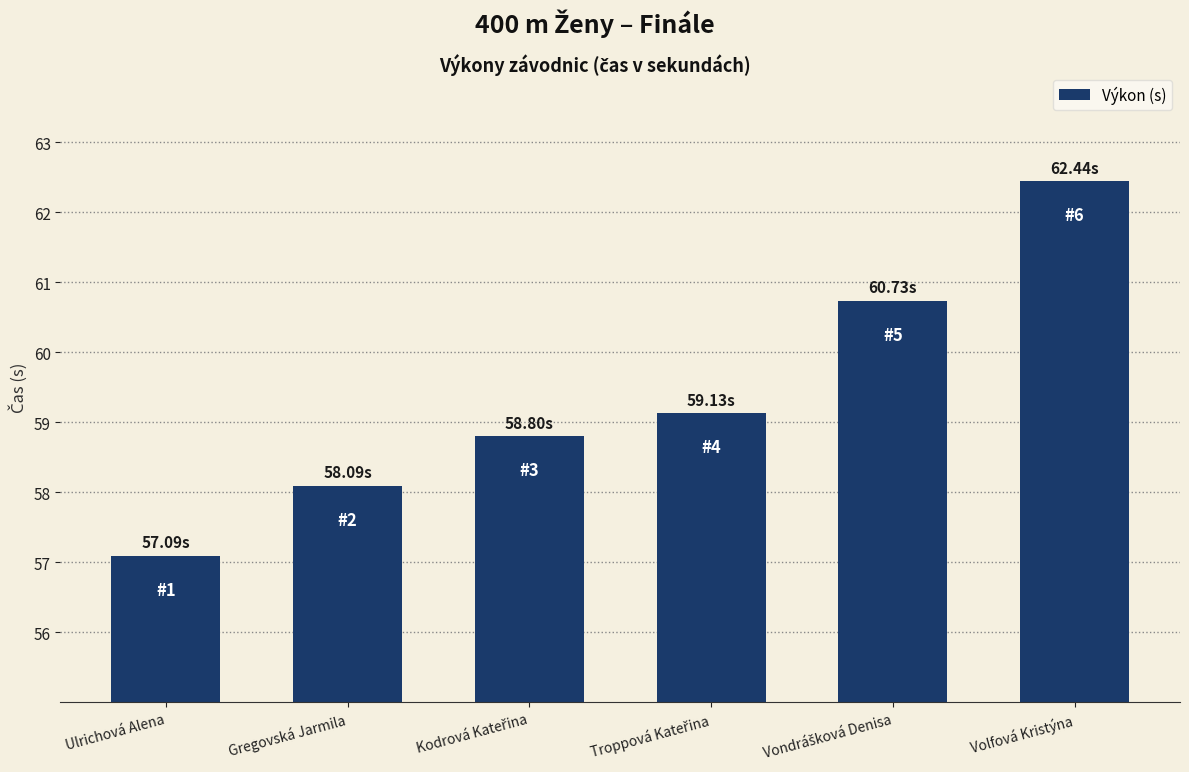

Which label corresponds to the smallest value in the chart?

Ulrichová Alena